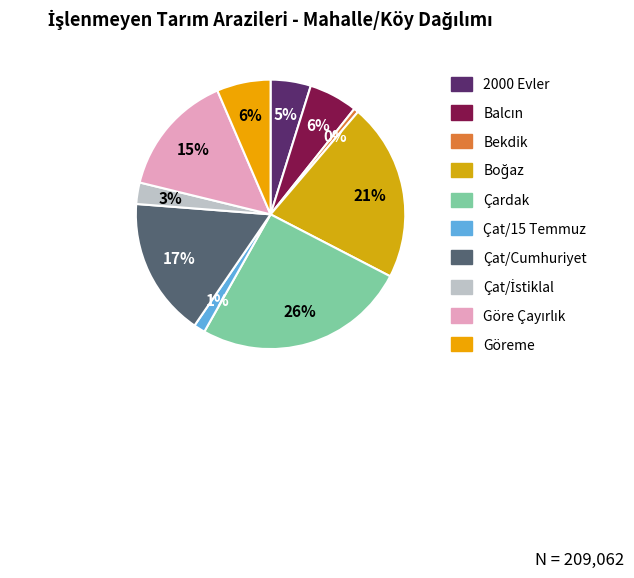

Combined, what portion of the pie is Çat/İstiklal and Göre Çayırlık?

17.3%